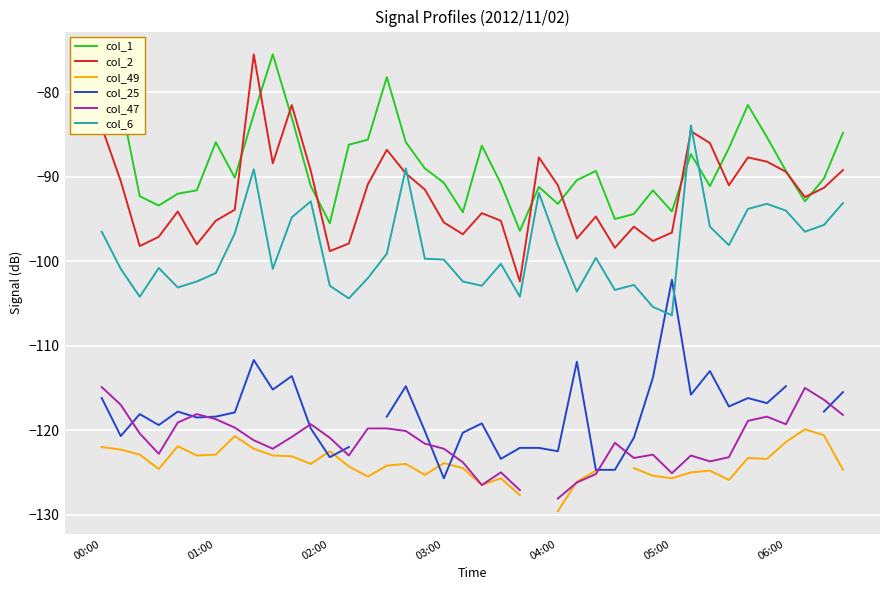

How many intersections are there between col_2 and col_6?

4